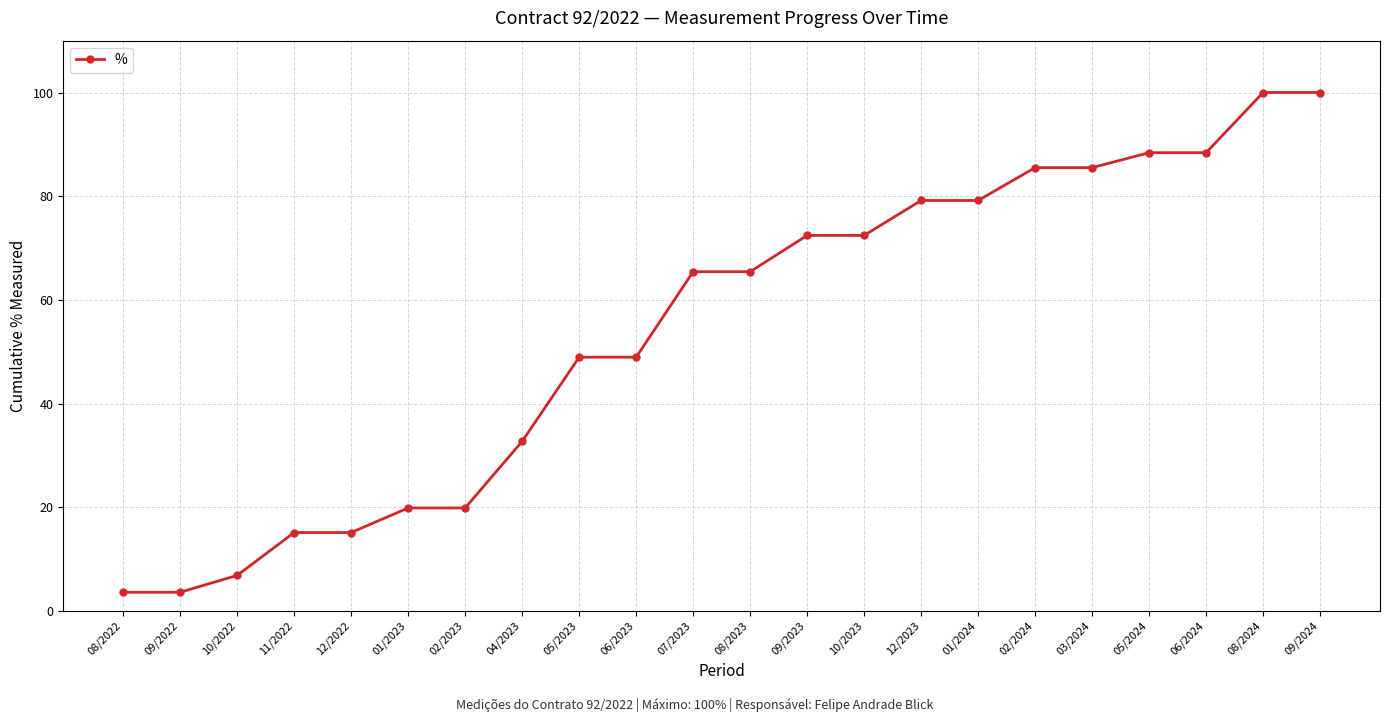

How many lines are shown in the chart?

1